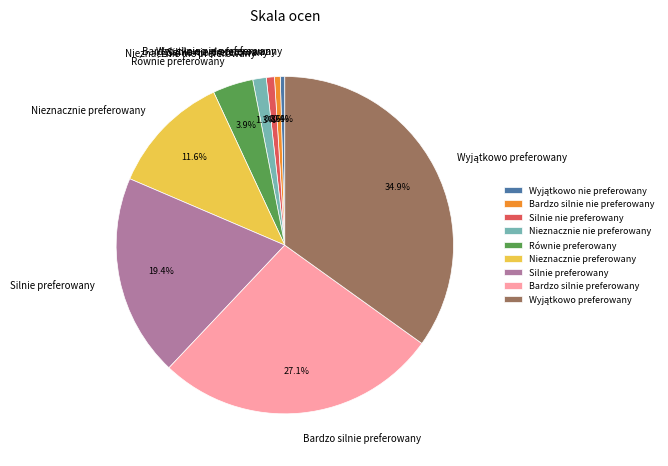

Count the number of slices in the pie.

9